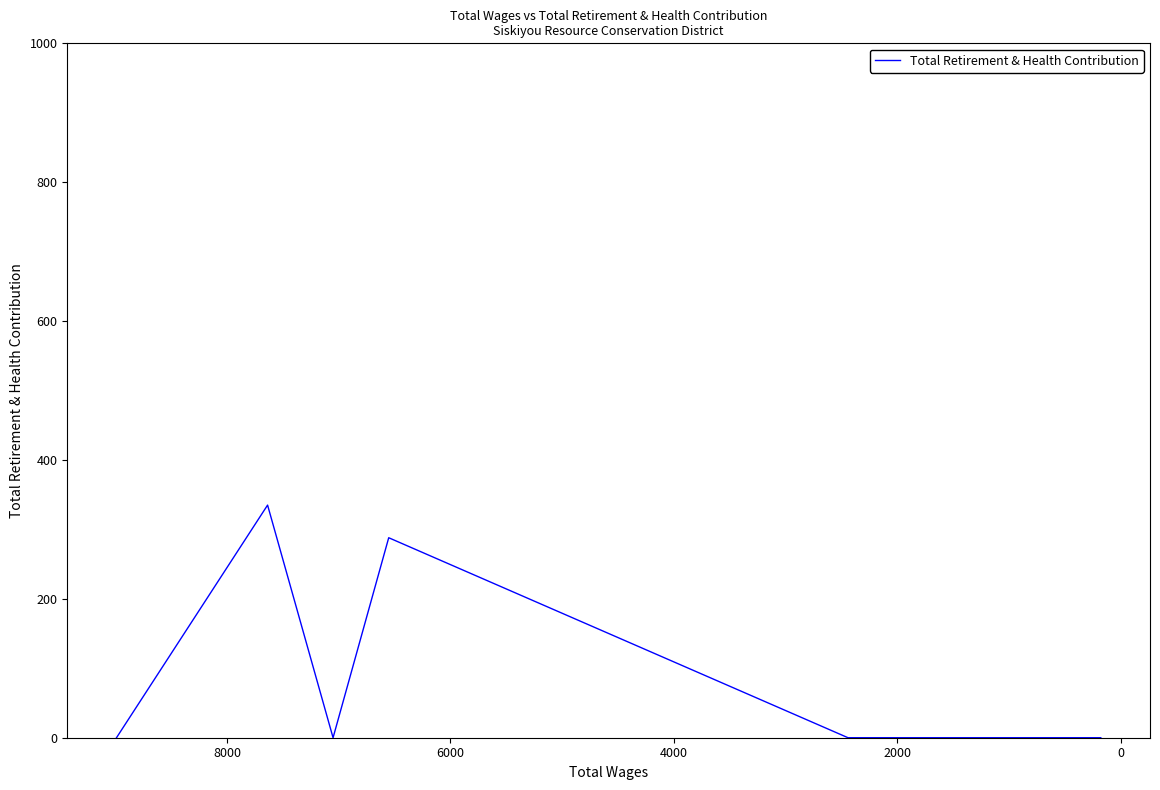

Reading left to right, what are all the values shown in this chart?

0	335	0	288	0	0	0